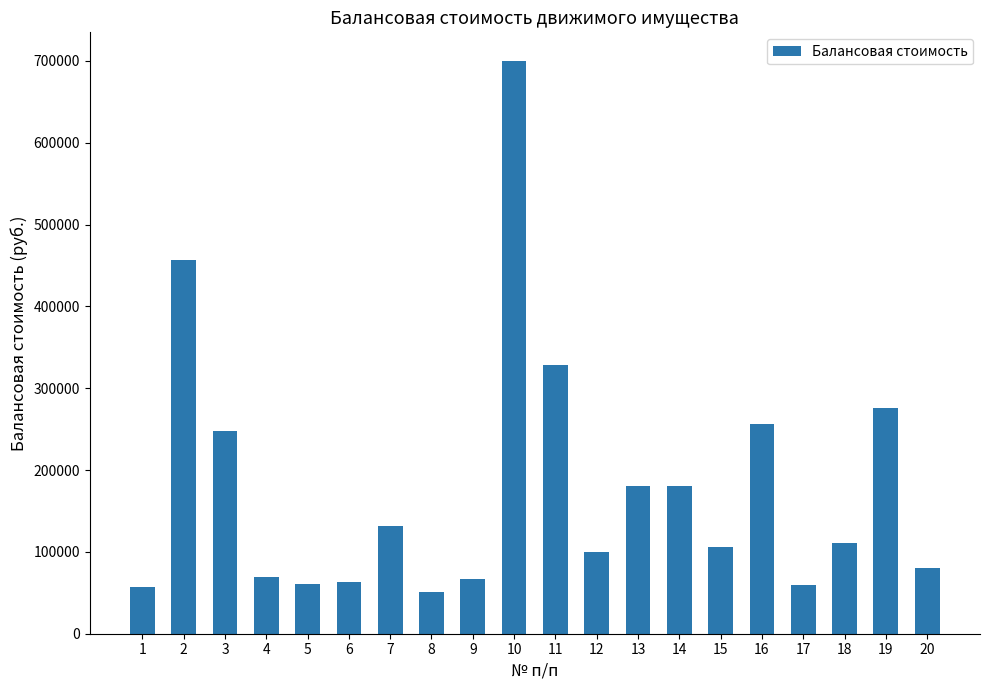

Where does the data first go above 111000?

2